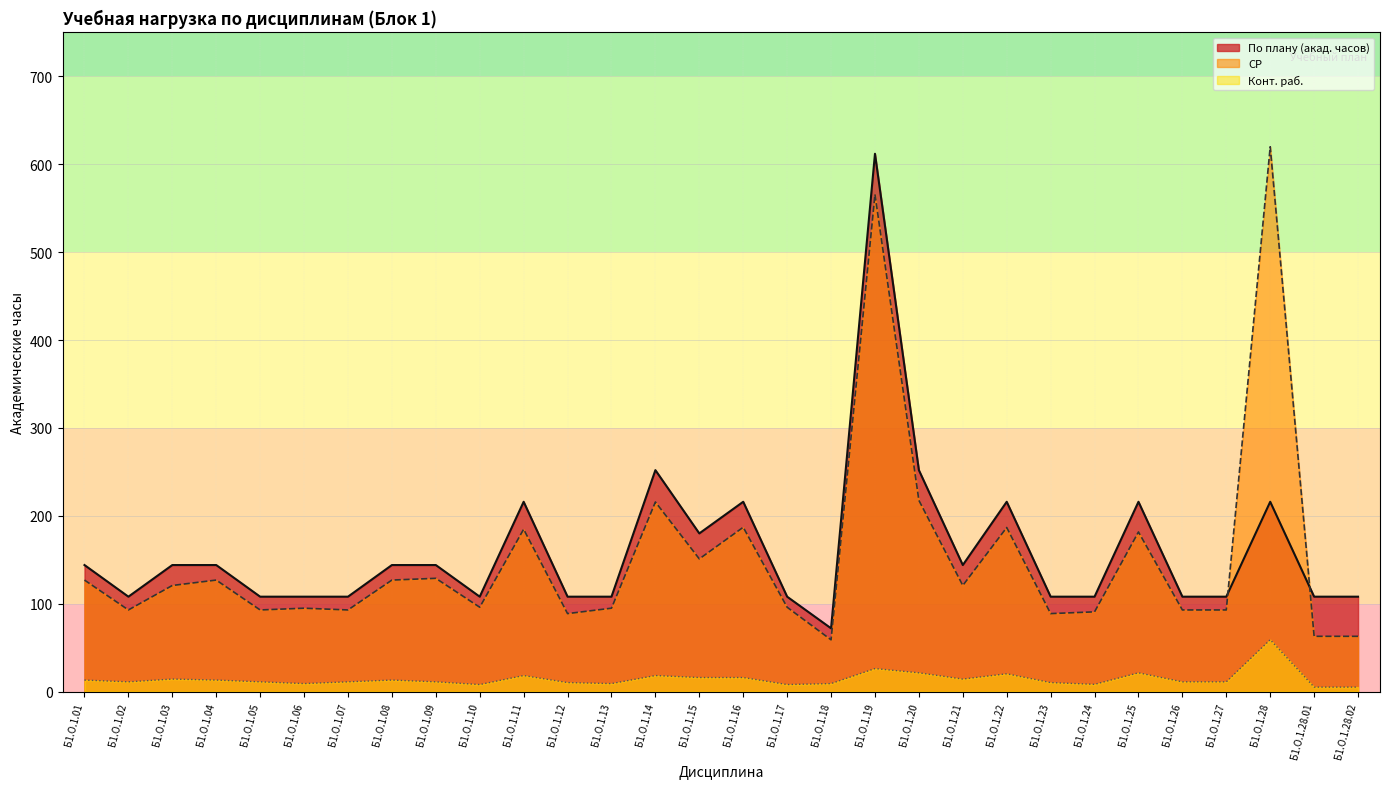

What is the label of the 13th point from the right?

Б1.О.1.18